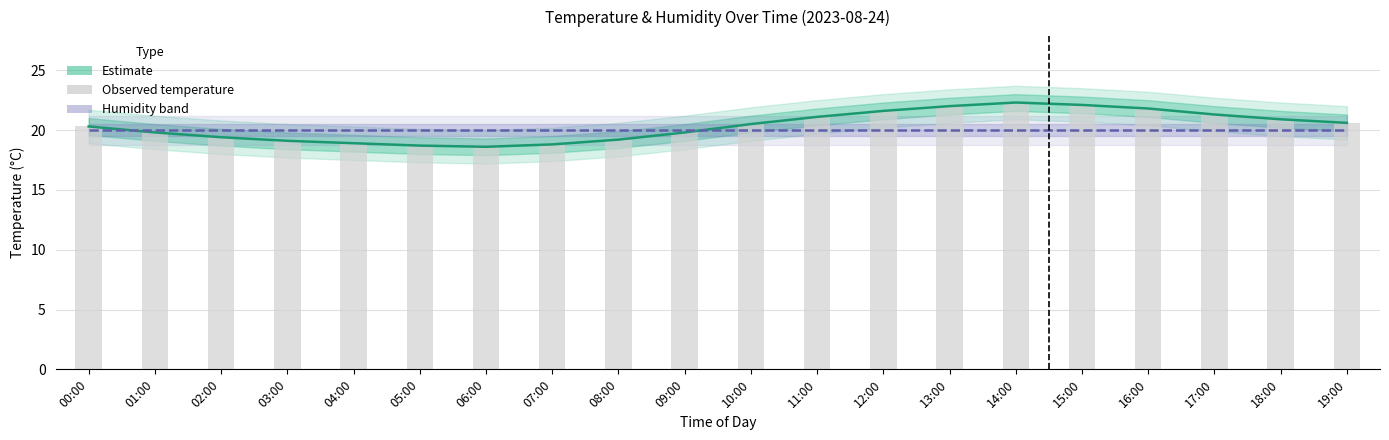

Reading left to right, what are all the values shown in this chart?

20.3	19.8	19.4	19.1	18.9	18.7	18.6	18.8	19.2	19.8	20.5	21.1	21.6	22.0	22.3	22.1	21.8	21.3	20.9	20.6